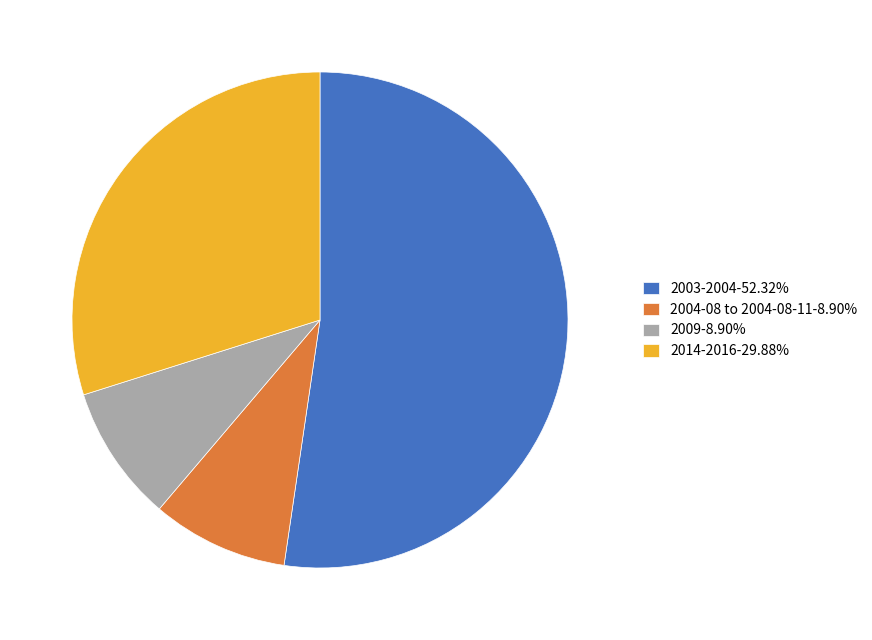

Is there any slice that represents more than half of the pie?

Yes